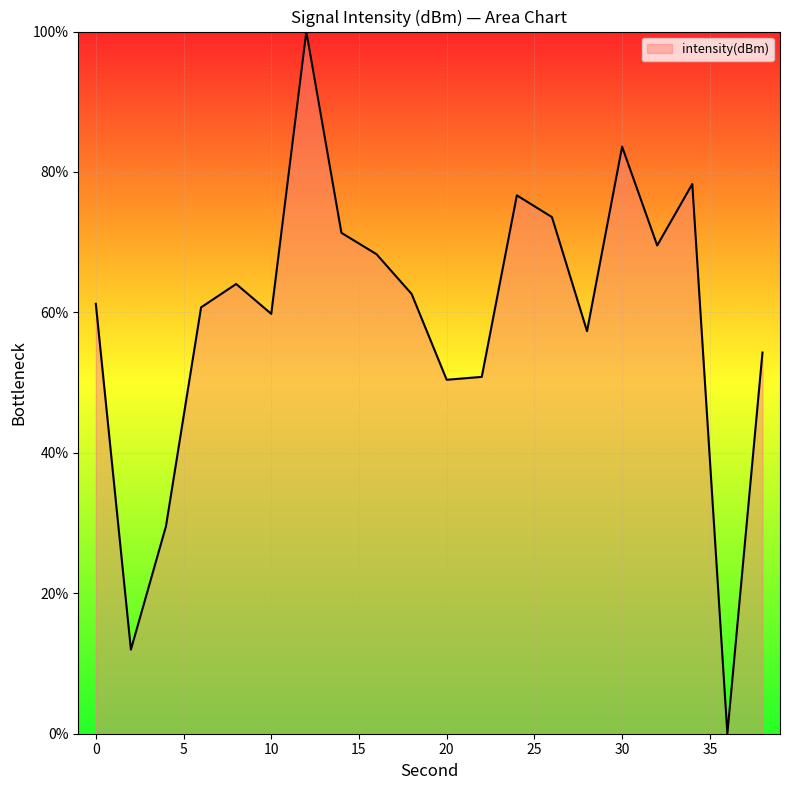

What is the difference between the maximum and minimum values?

100.0